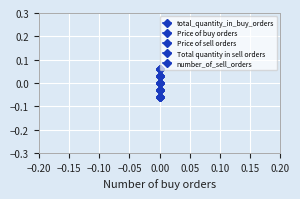

Is this an area chart (filled region under the line)?

No